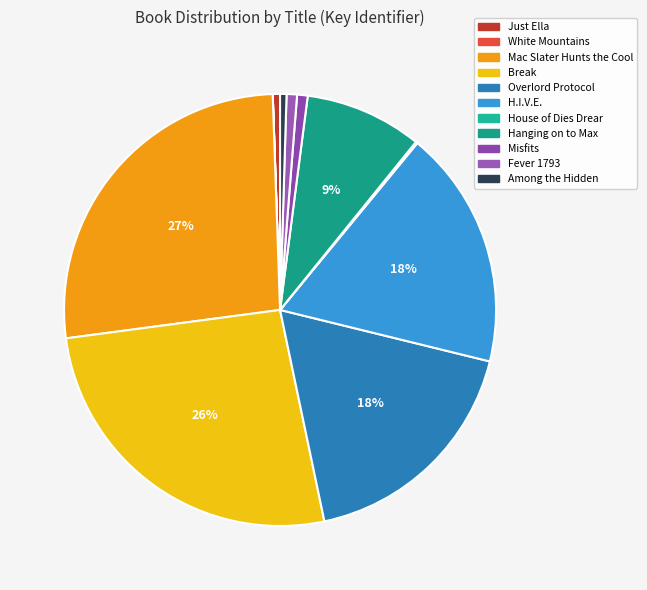

Between Misfits and Hanging on to Max, which is larger?

Hanging on to Max